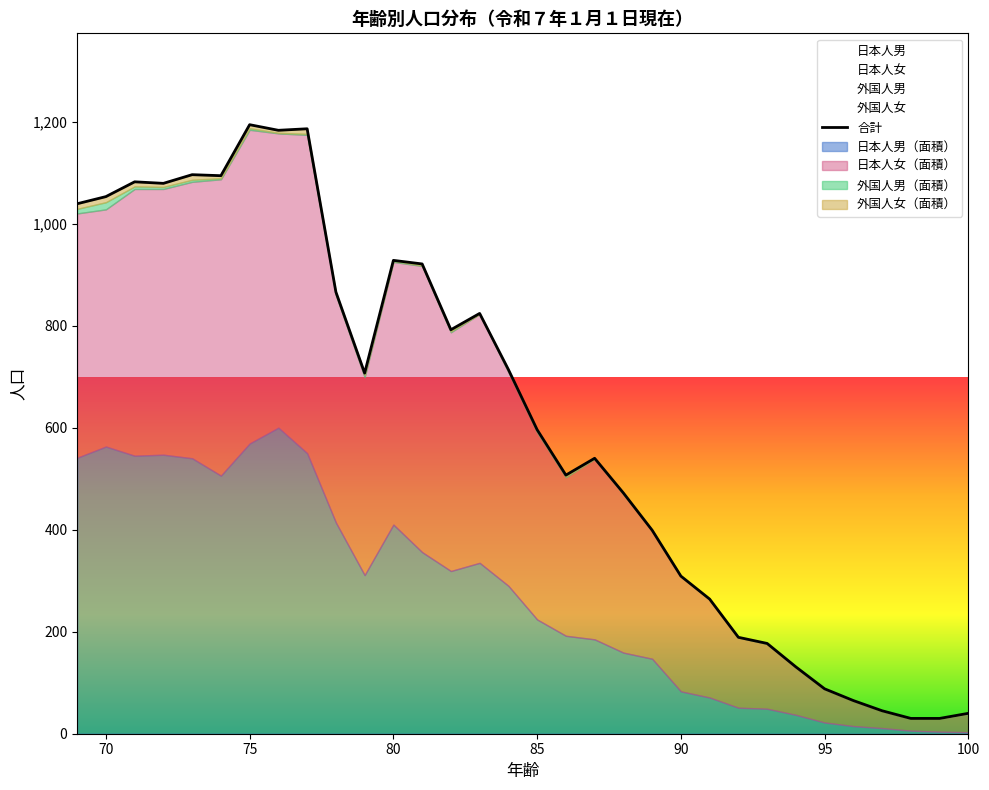

What is the maximum value for 外国人女?

1194